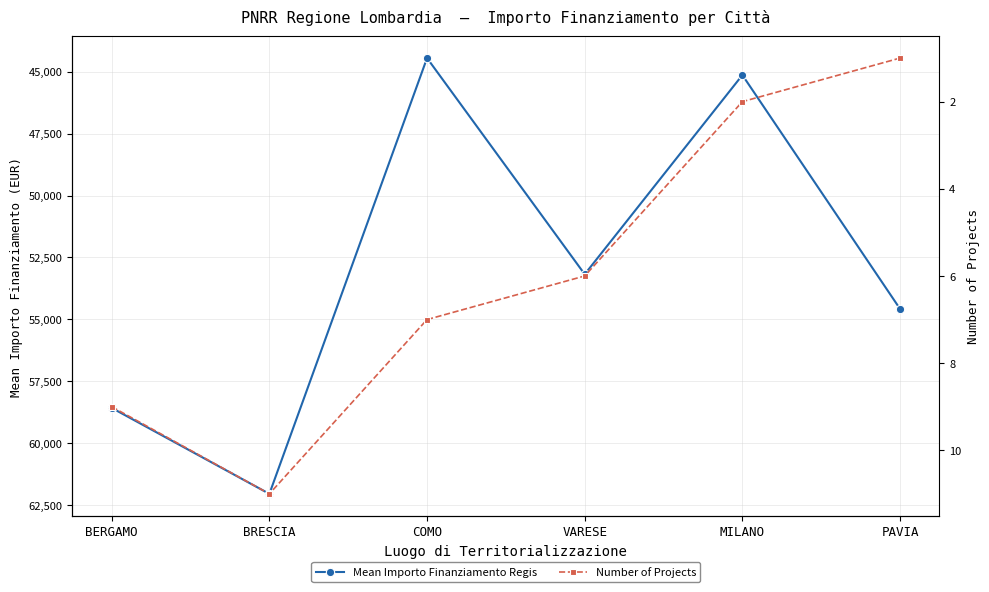

Is it true that Mean Importo Finanziamento Regis equals 44448.1 at COMO?

True